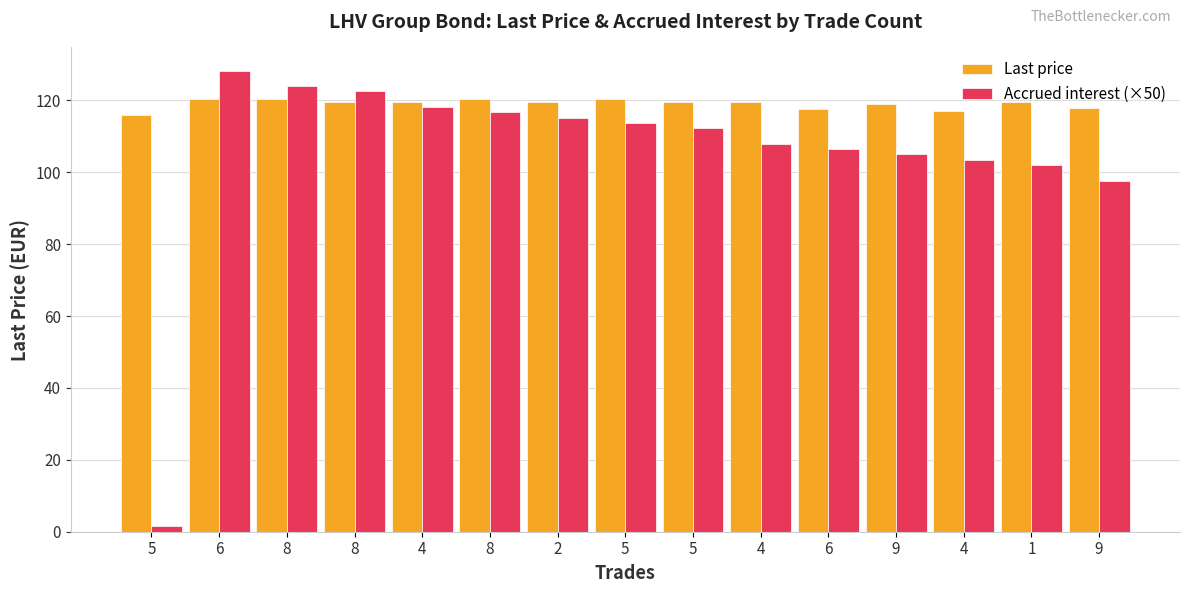

Is the value of Last price at 4 greater than the value of Accrued interest (×50) at 4?

Yes